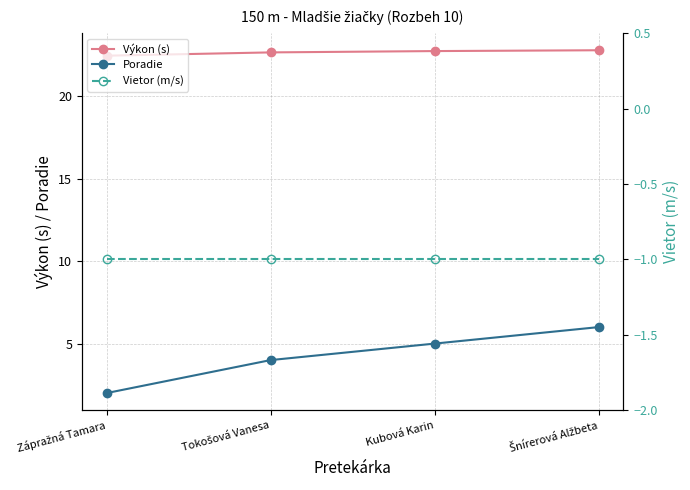

Rank the series by their maximum value, from highest to lowest.

Výkon (s), Poradie, Vietor (m/s)